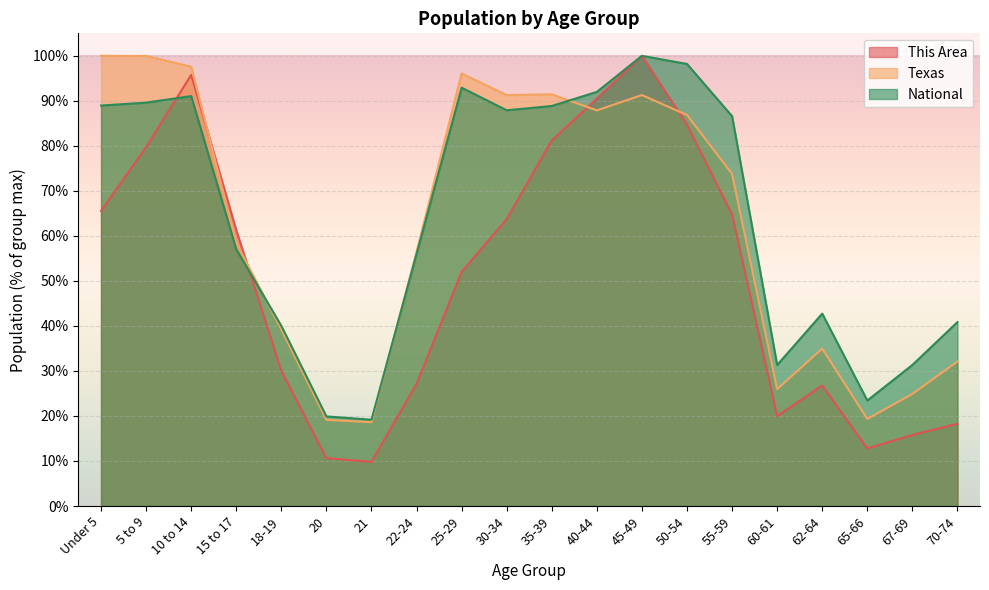

What is the approximate value of National at Under 5?

89.0